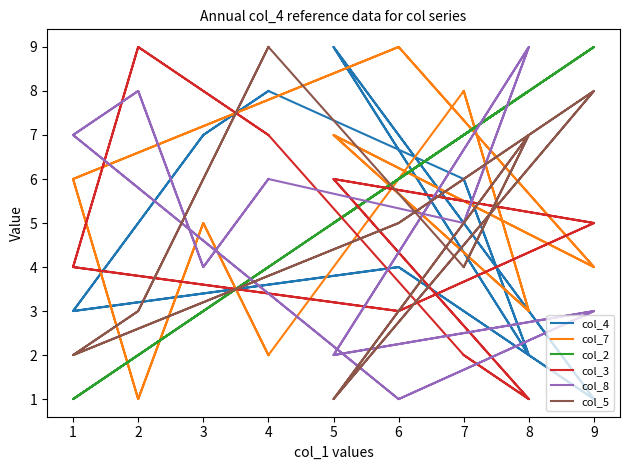

In col_4, how many points are lower than both neighbors (excluding endpoints)?

6